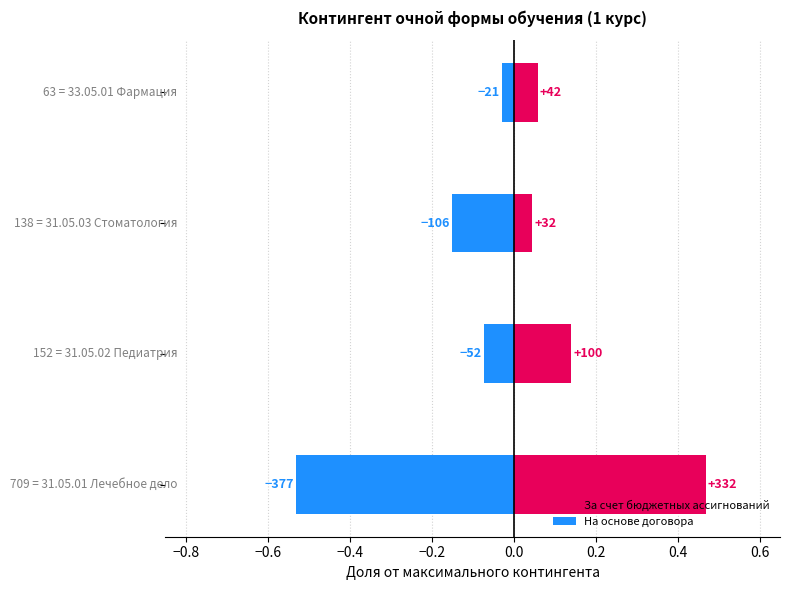

Which series has the largest total across all categories?

За счет бюджетных ассигнований